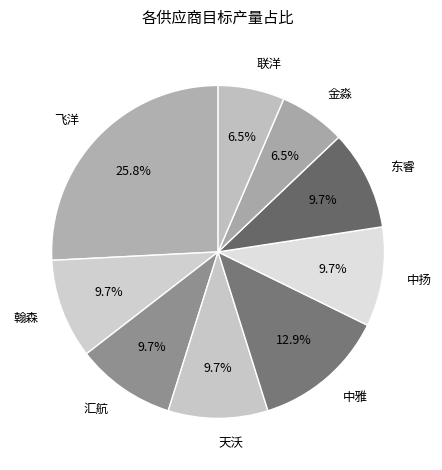

Which category has the biggest portion of the pie?

飞洋